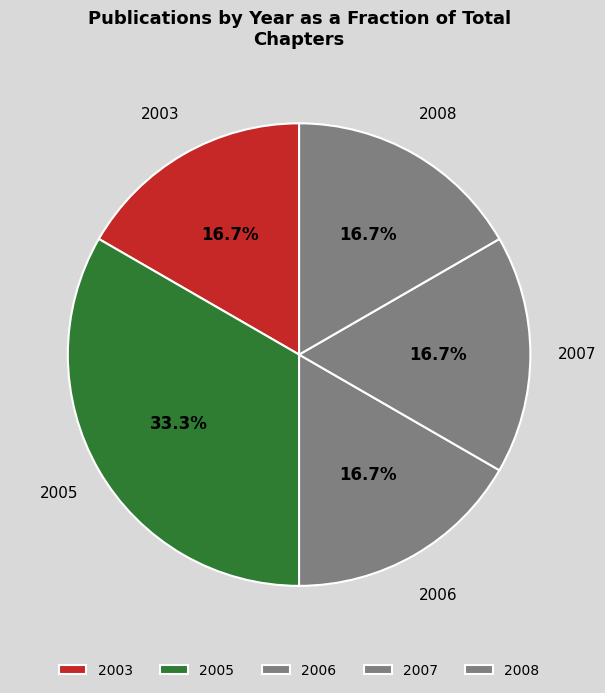

Is there any slice that represents more than half of the pie?

No